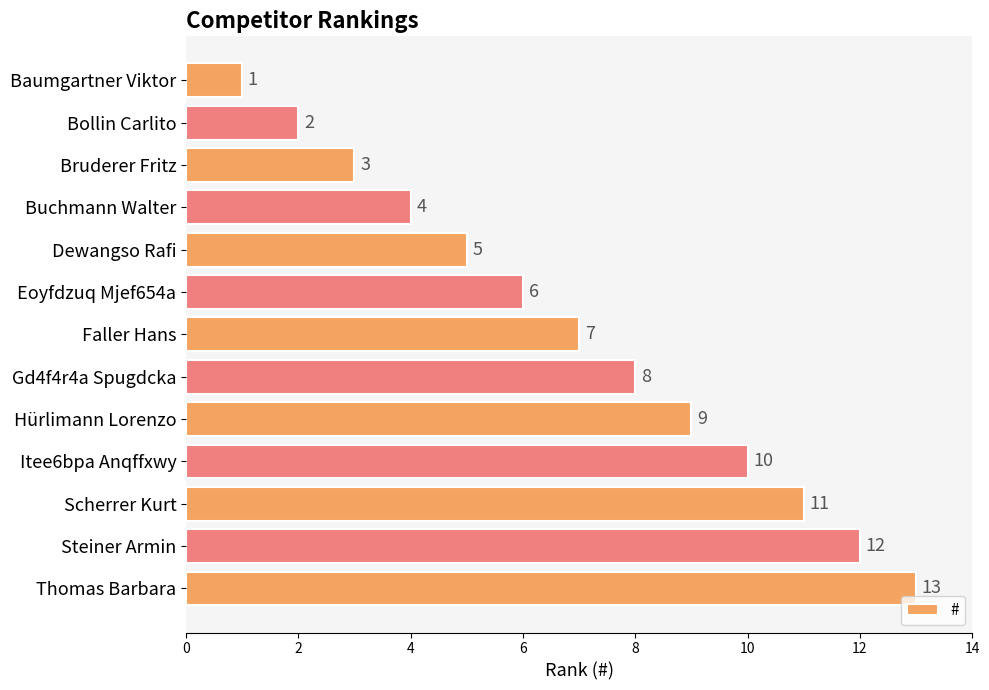

The chart shows a value of 2 at Itee6bpa Anqffxwy. True or false?

False